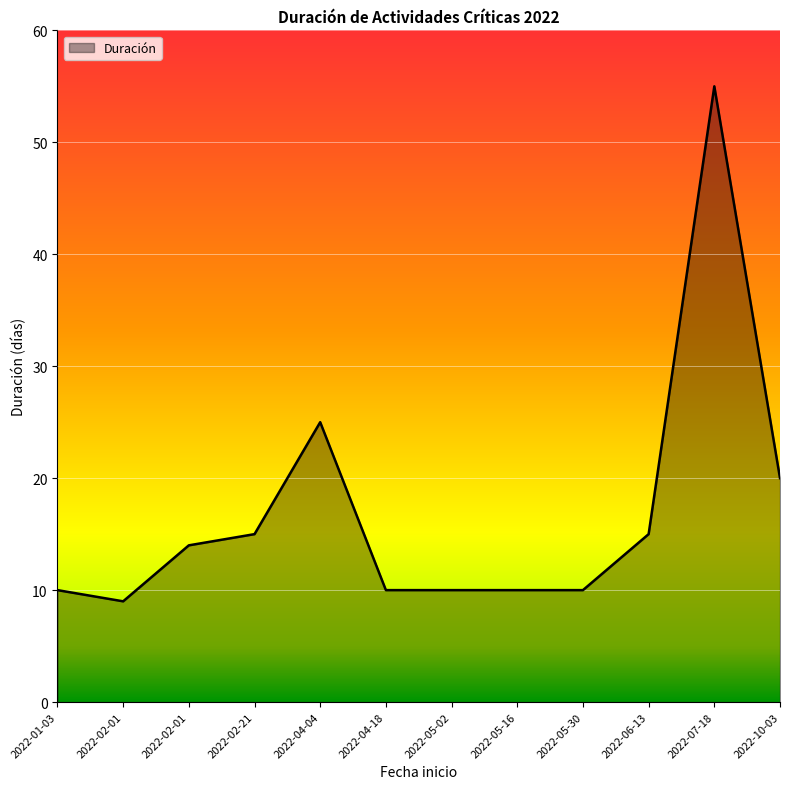

Is this an area chart (filled region under the line)?

Yes